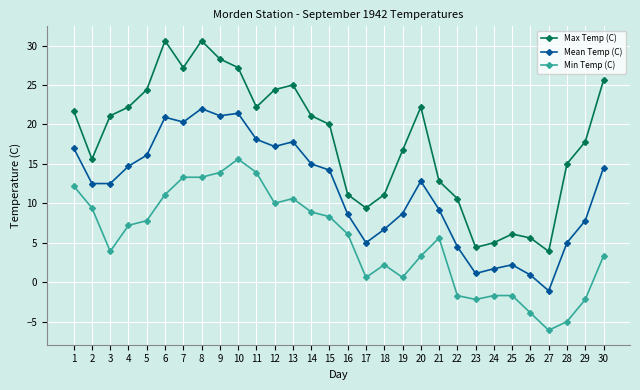

How many data points in Max Temp (C) are less than 21?

15